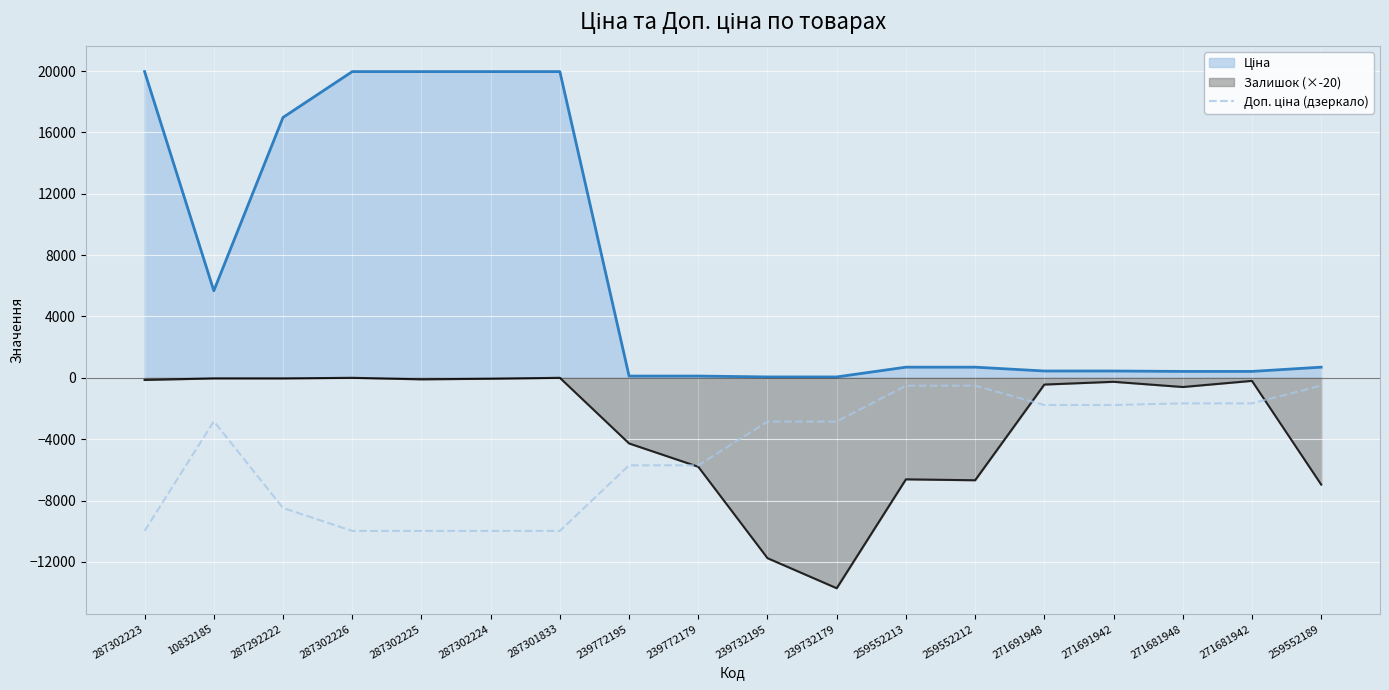

Which category has the lowest value across all series?

239732179